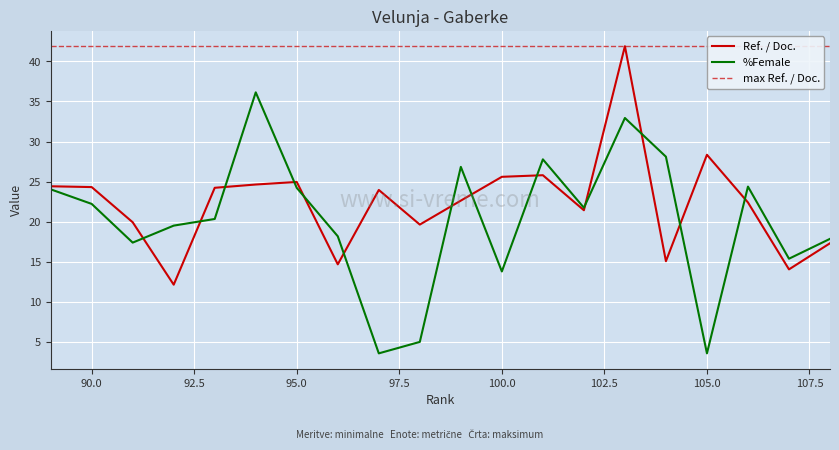

Between 97 and 103, which series saw the biggest shift?

%Female